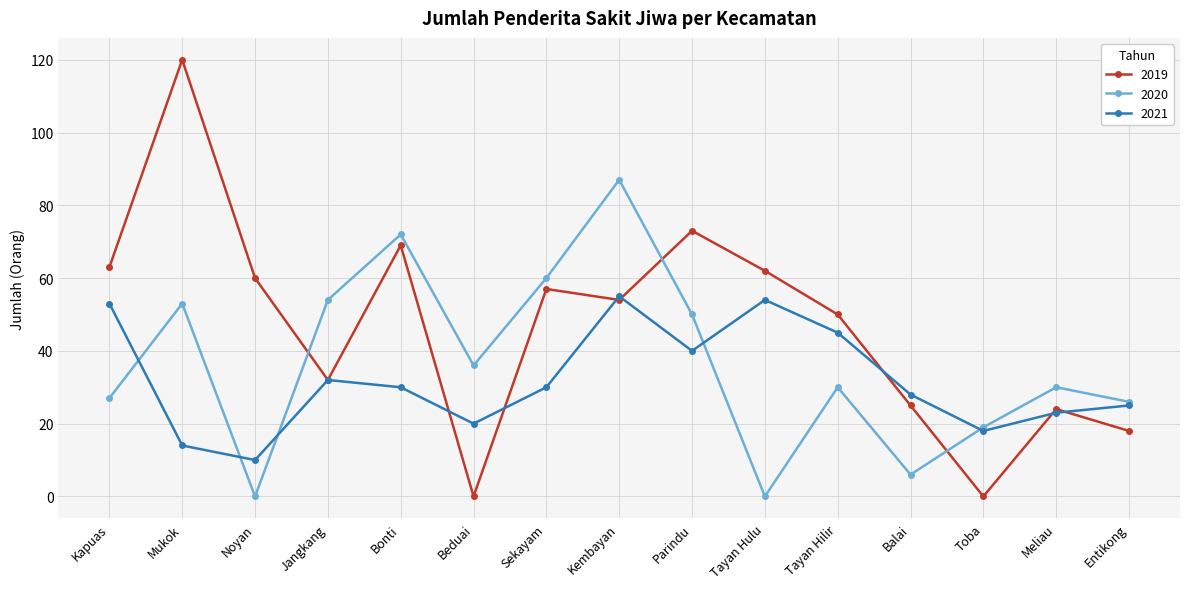

Which series has the largest range (max minus min)?

2019